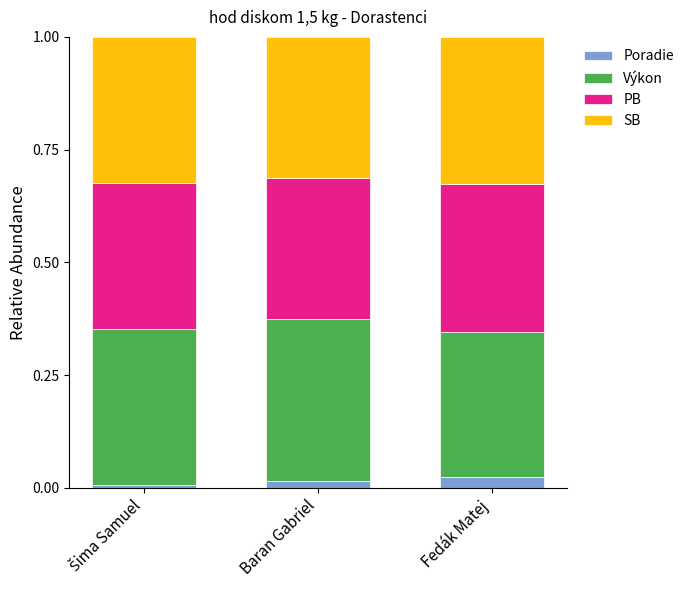

The Poradie series shows 0.0 at Baran Gabriel. True or false?

True